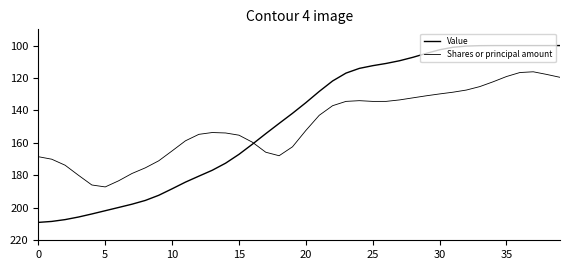

Does the chart display data point markers on the line(s)?

No